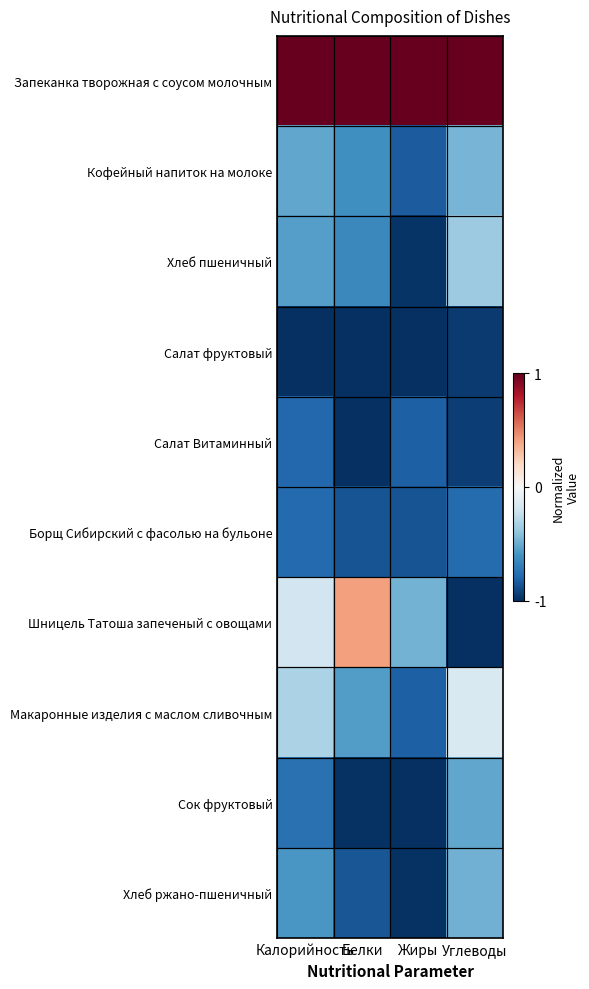

At how many categories does at least one series exceed 0?

4